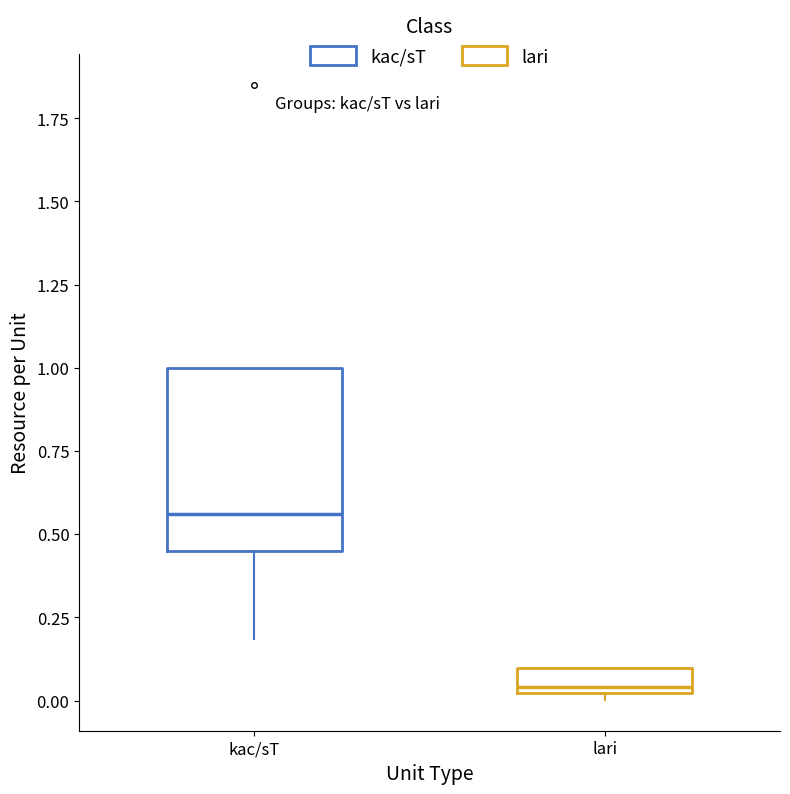

Reading left to right, read every box against the y-axis: the position of its median line, the range the box covers, and the ends of its whiskers. The values are not printed on the chart, so give them approximately, as read against the axis.

kac/sT: median 0.55, box 0.45 to 1.00, whiskers 0.20 to 1.00
lari: median 0.05, box 0.00 to 0.10, whiskers 0.00 (just below the box's lower edge) to 0.10